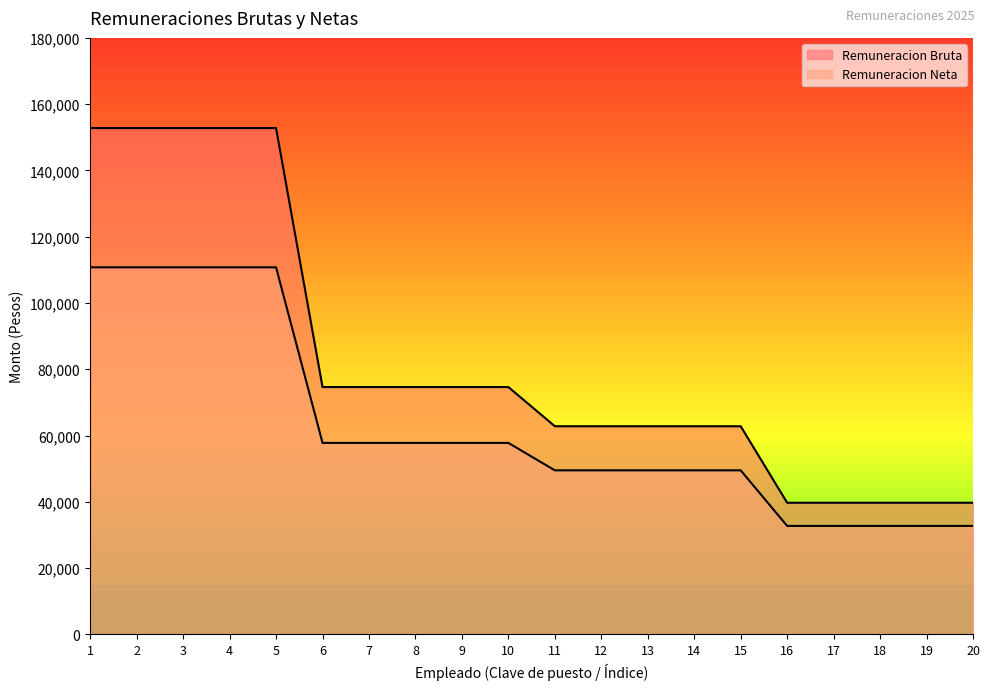

List the series in order of their overall mean, lowest first.

Remuneracion Neta, Remuneracion Bruta